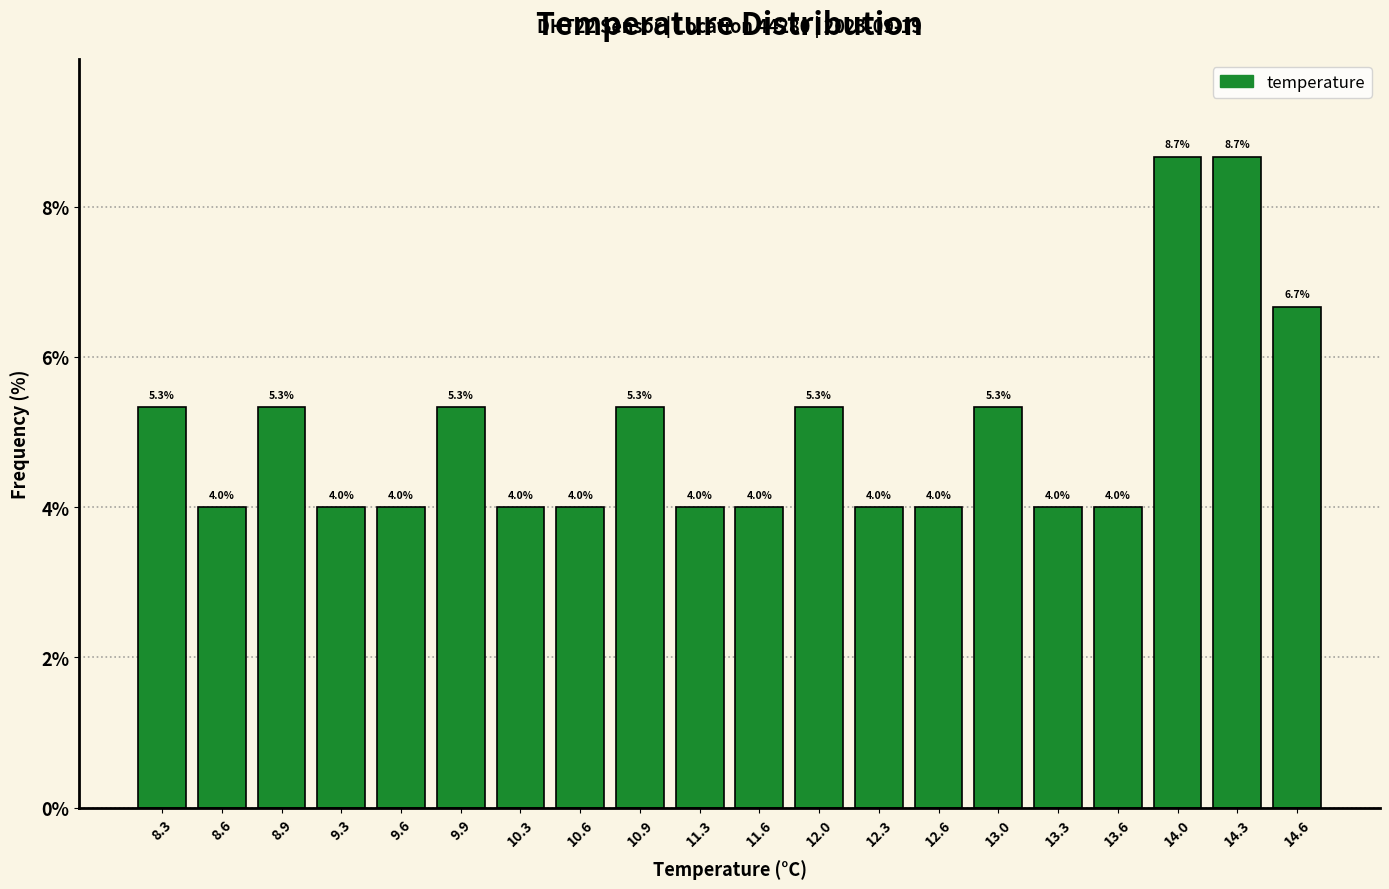

What is the height of the bar covering 9.440 to 9.775 on the x-axis? The bar edges are not printed on the chart, so give them approximately, as read against the axis.

4.0